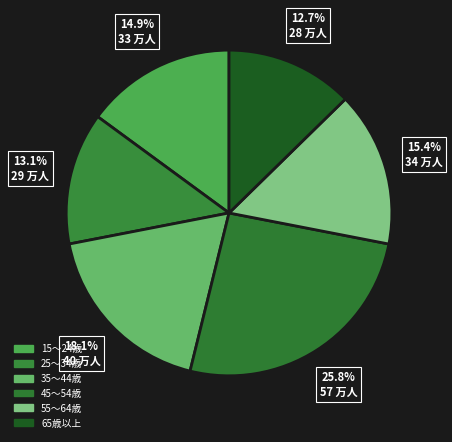

Is 55～64歳 the majority of the pie?

No